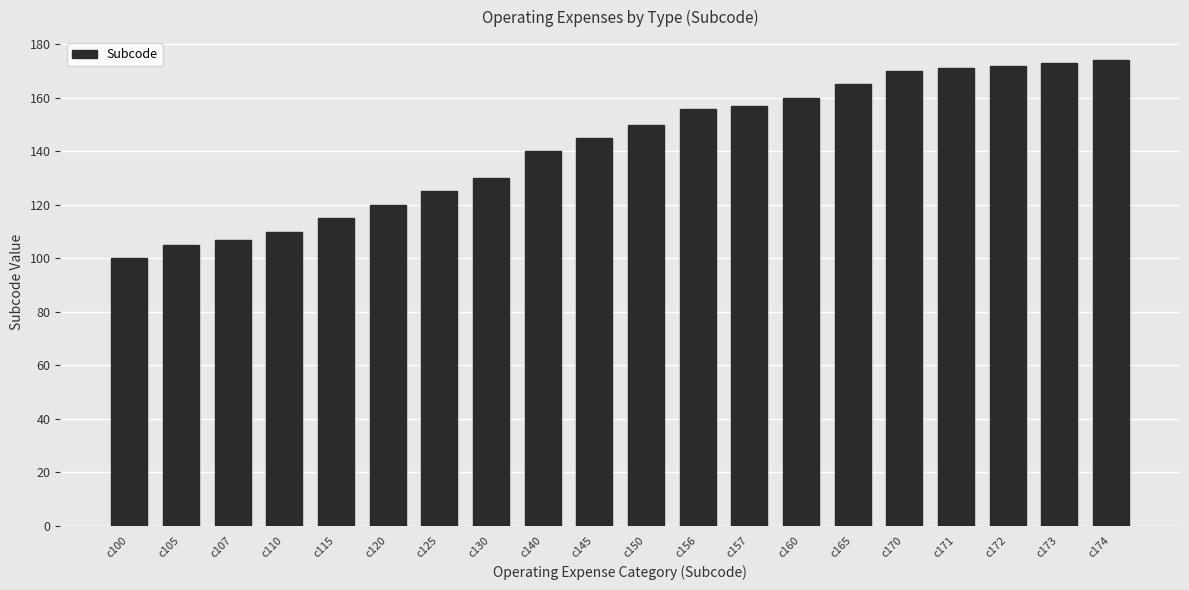

Is it true that the value at c172 is 308?

False